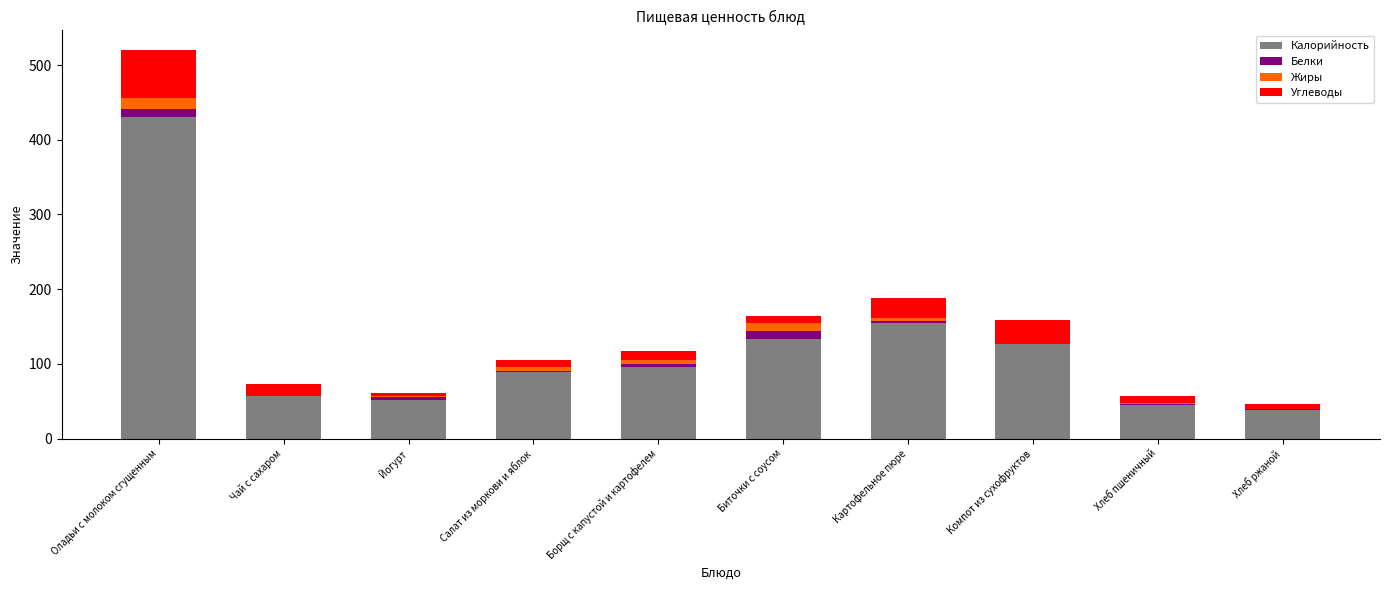

What is the maximum value for Калорийность?

430.6